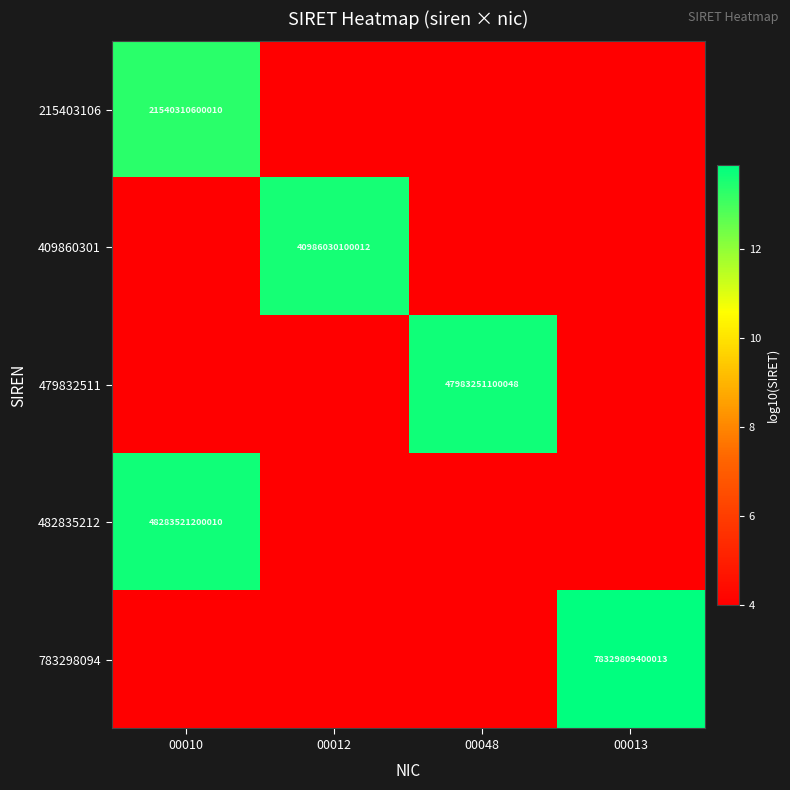

What is the spread (max minus min) of values at 00010?

9.7